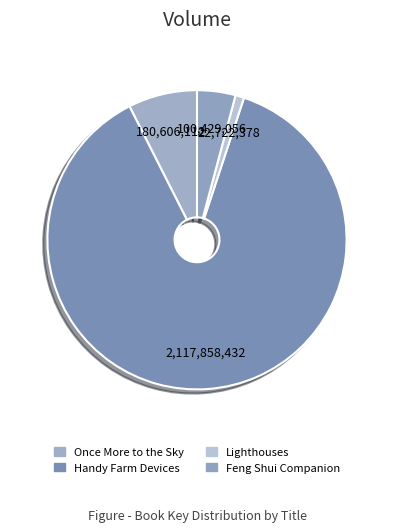

How many slices are in this pie chart?

4